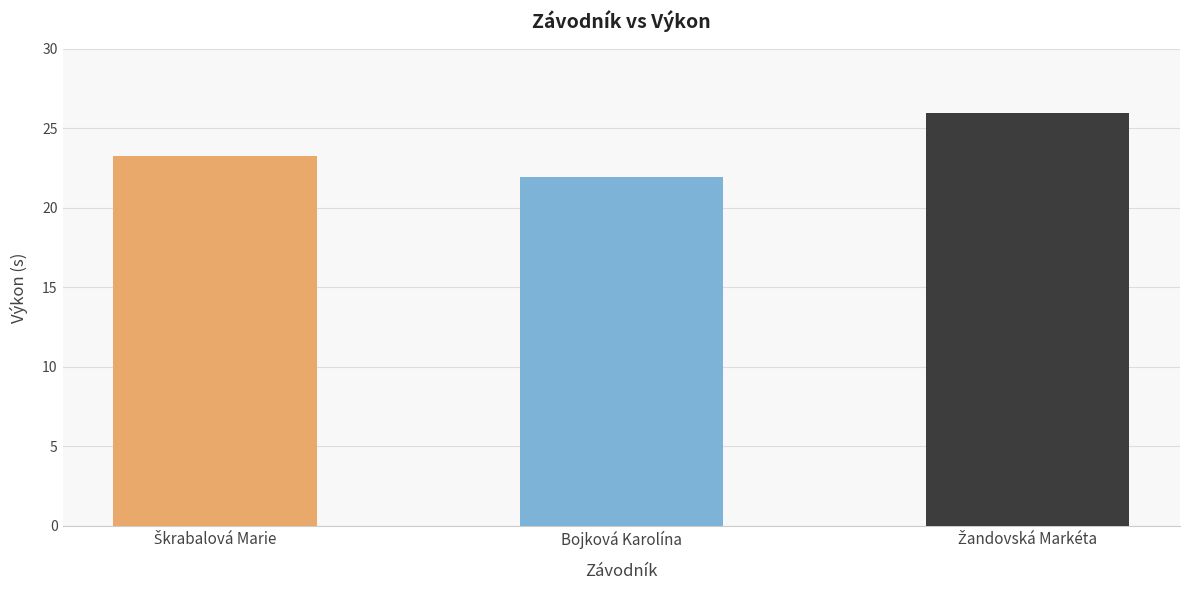

How many data points are less than 23?

1